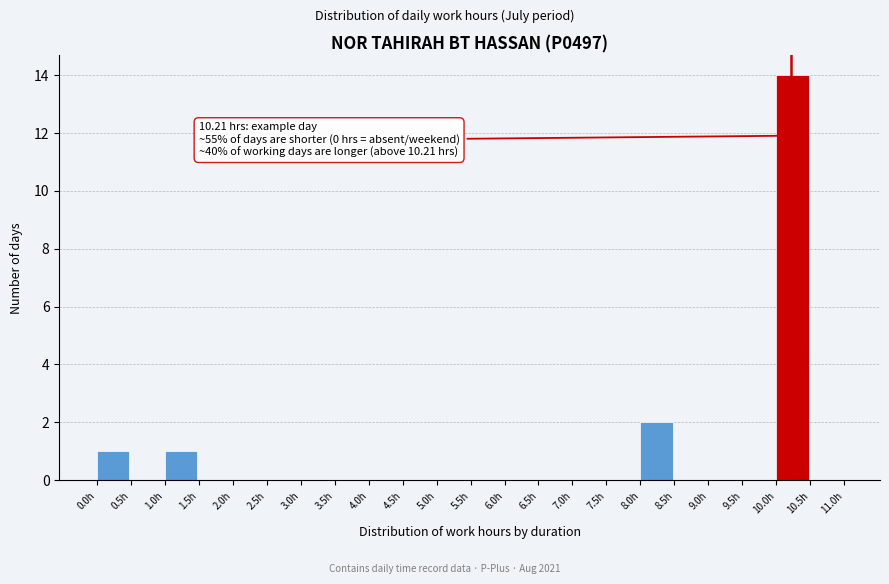

Over which range of the x-axis is the bar tallest?

10.0 to 10.5